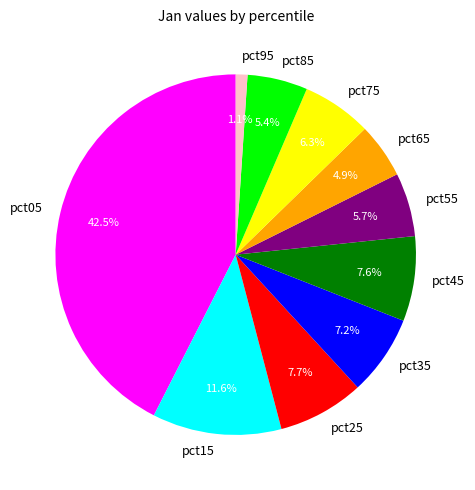

Is there a majority slice in this chart?

No